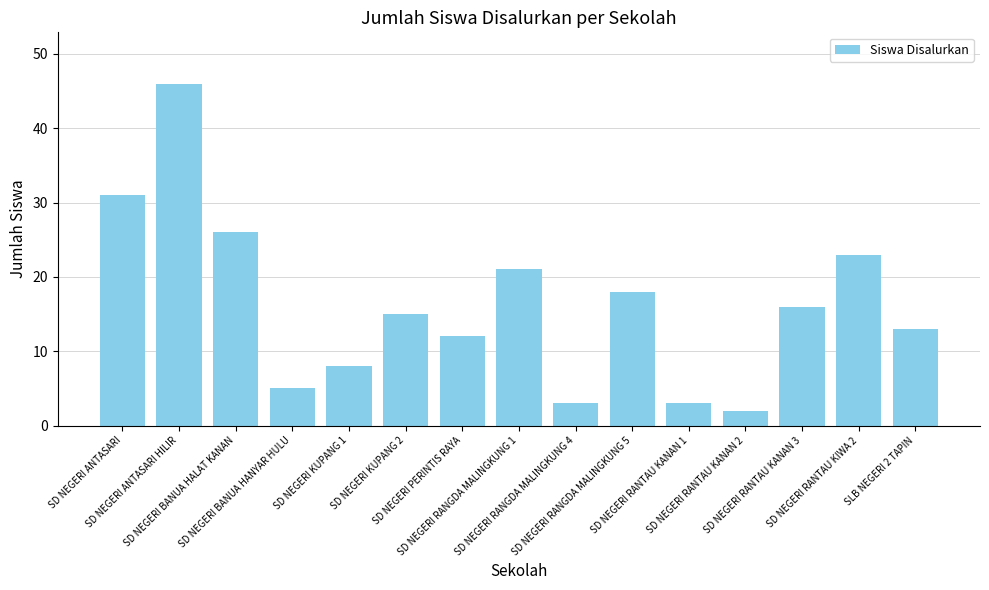

Is it true that the value at SD NEGERI RANGDA MALINGKUNG 5 is 18?

True